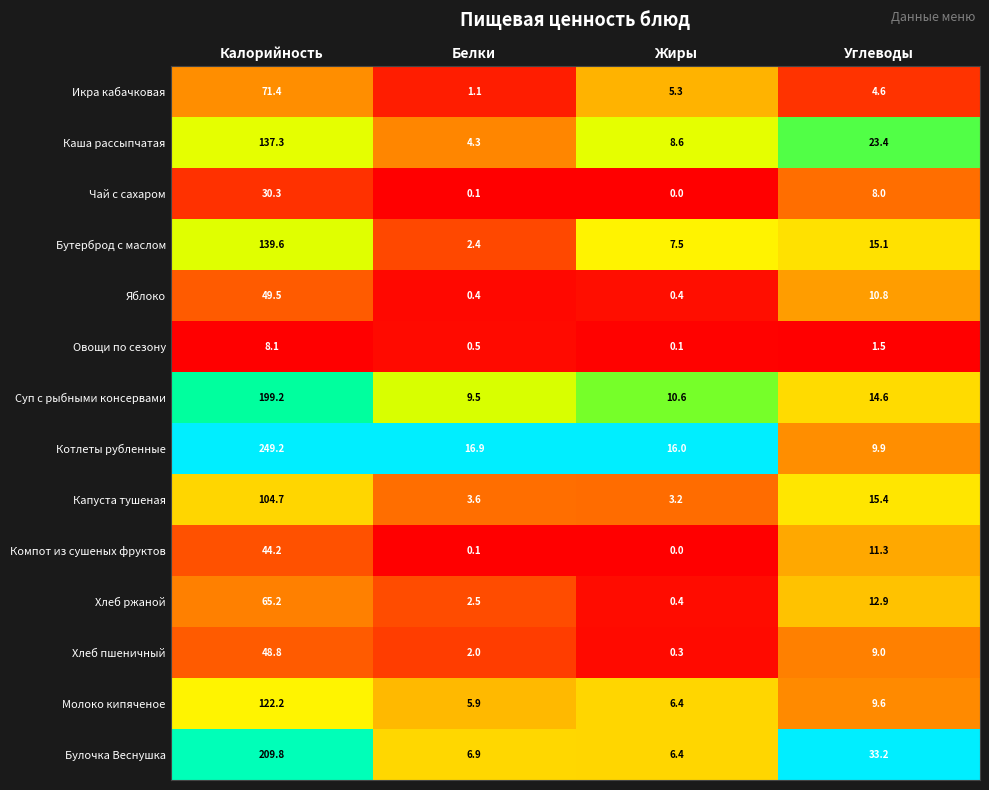

Is the value of Суп с рыбными консервами at Калорийность greater than the value of Булочка Веснушка at Углеводы?

Yes